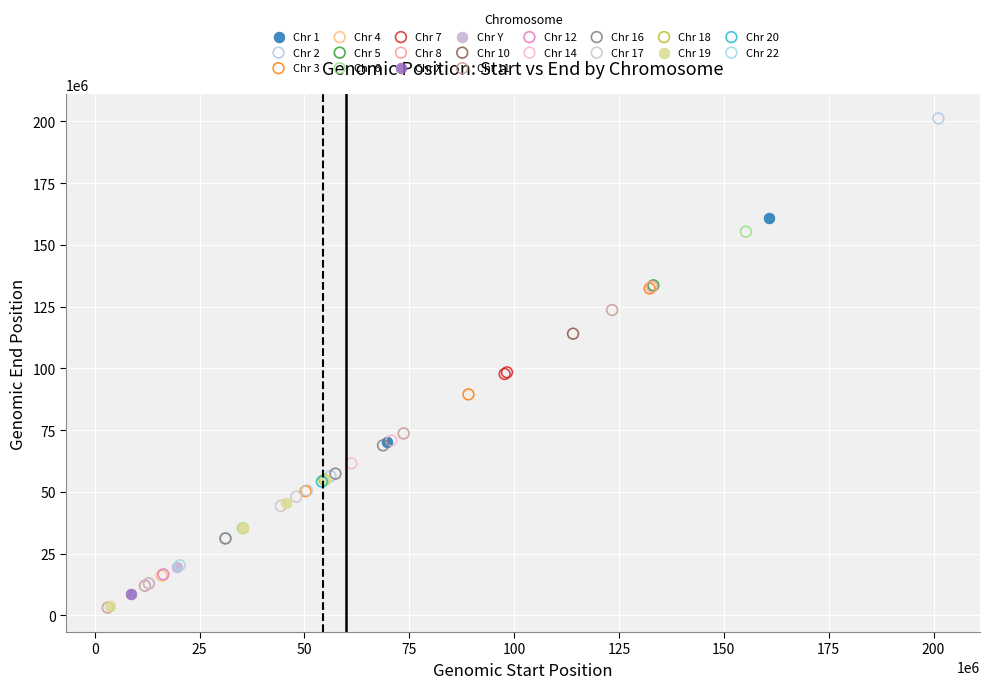

What are all the series names shown in the legend?

Chr 1, Chr 2, Chr 3, Chr 4, Chr 5, Chr 6, Chr 7, Chr 8, Chr X, Chr Y, Chr 10, Chr 11, Chr 12, Chr 14, Chr 16, Chr 17, Chr 18, Chr 19, Chr 20, Chr 22